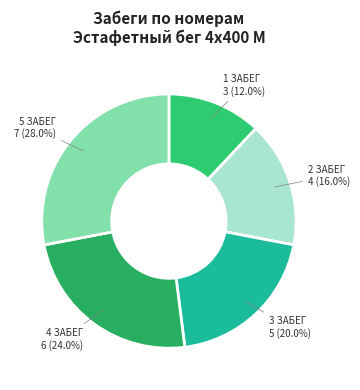

Approximately how many times larger is the value at 4 ЗАБЕГ compared to 3 ЗАБЕГ?

1.2